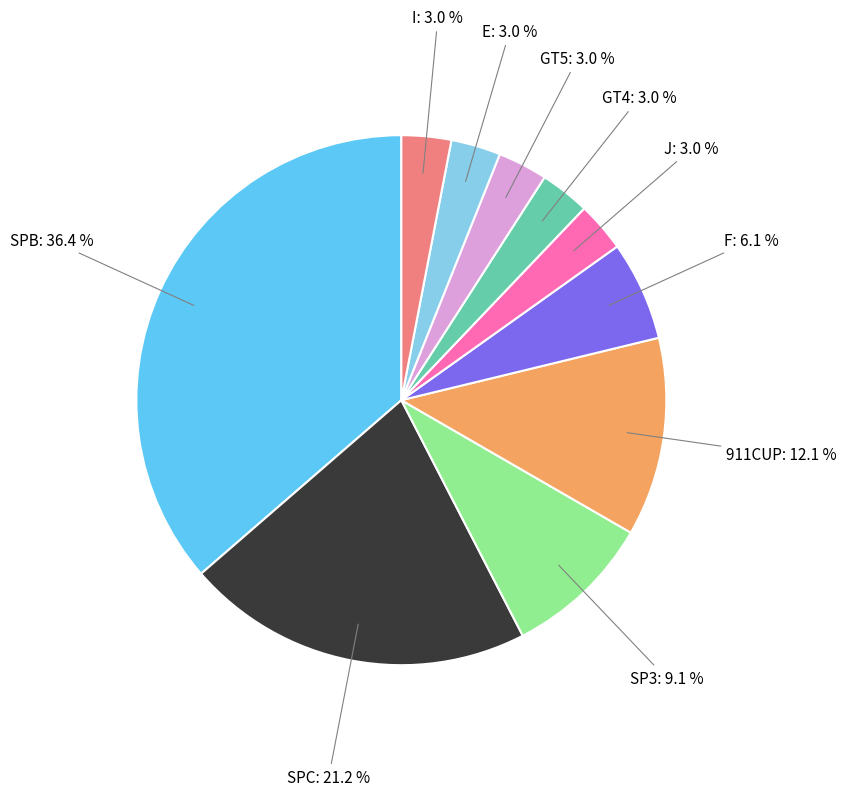

Does any single category account for the majority?

No